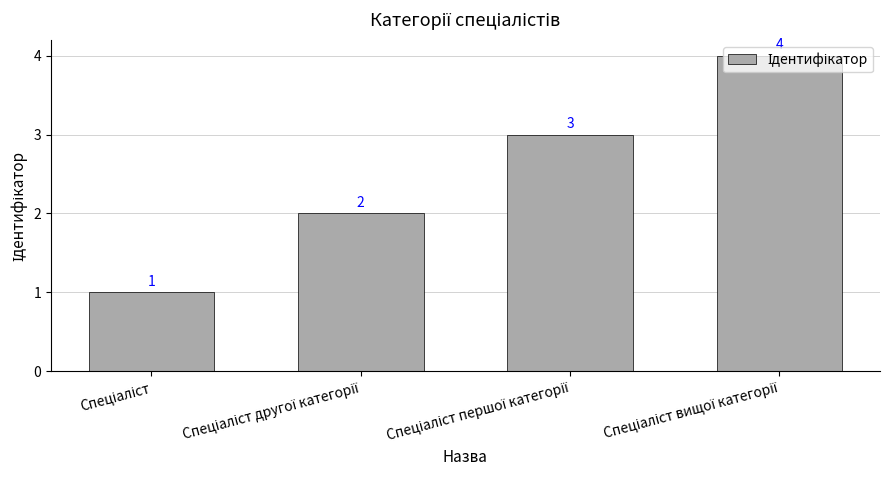

How many series are shown in this chart?

1